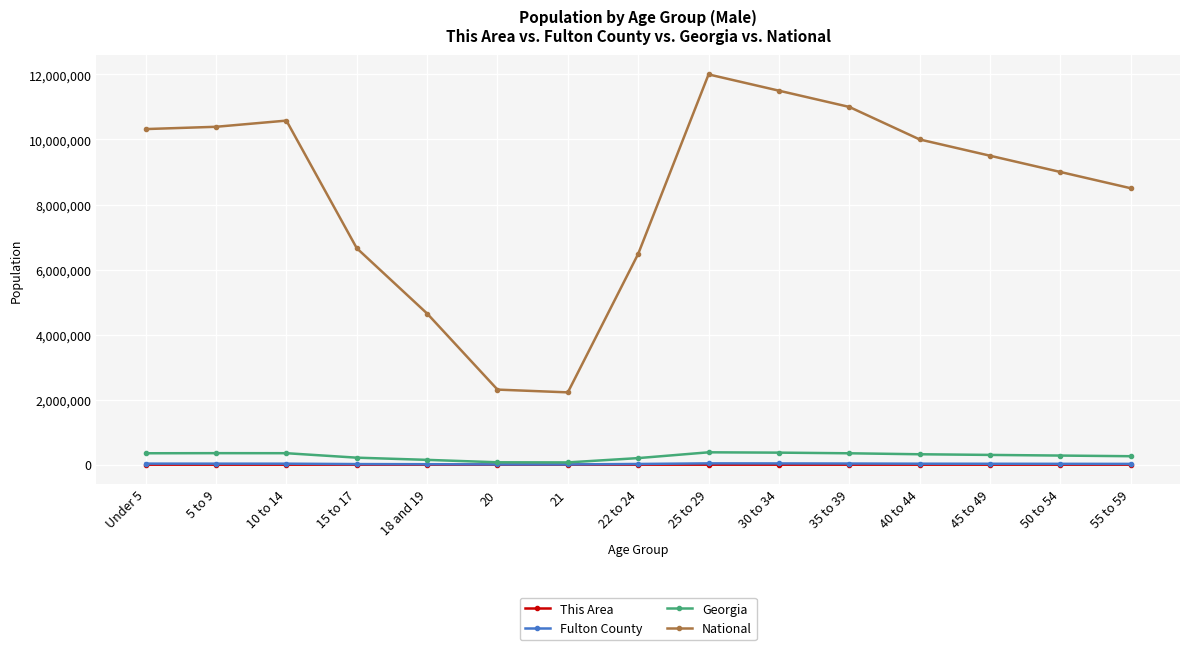

The value of National at 50 to 54 is 9000000. True or false?

True